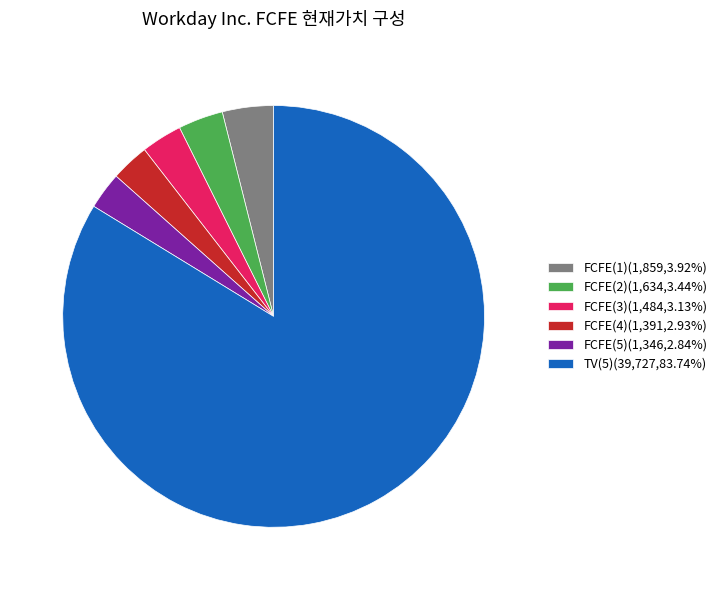

Is there any slice that represents more than half of the pie?

Yes